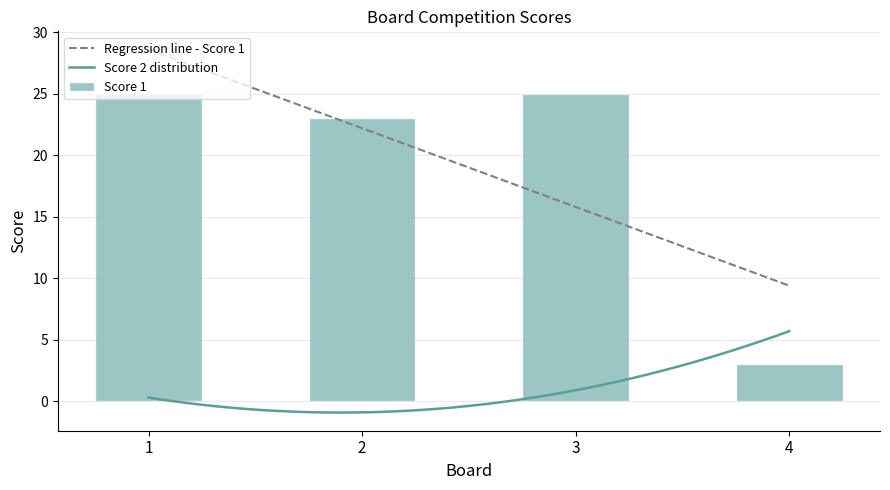

Between 2 and 1, which is larger?

1